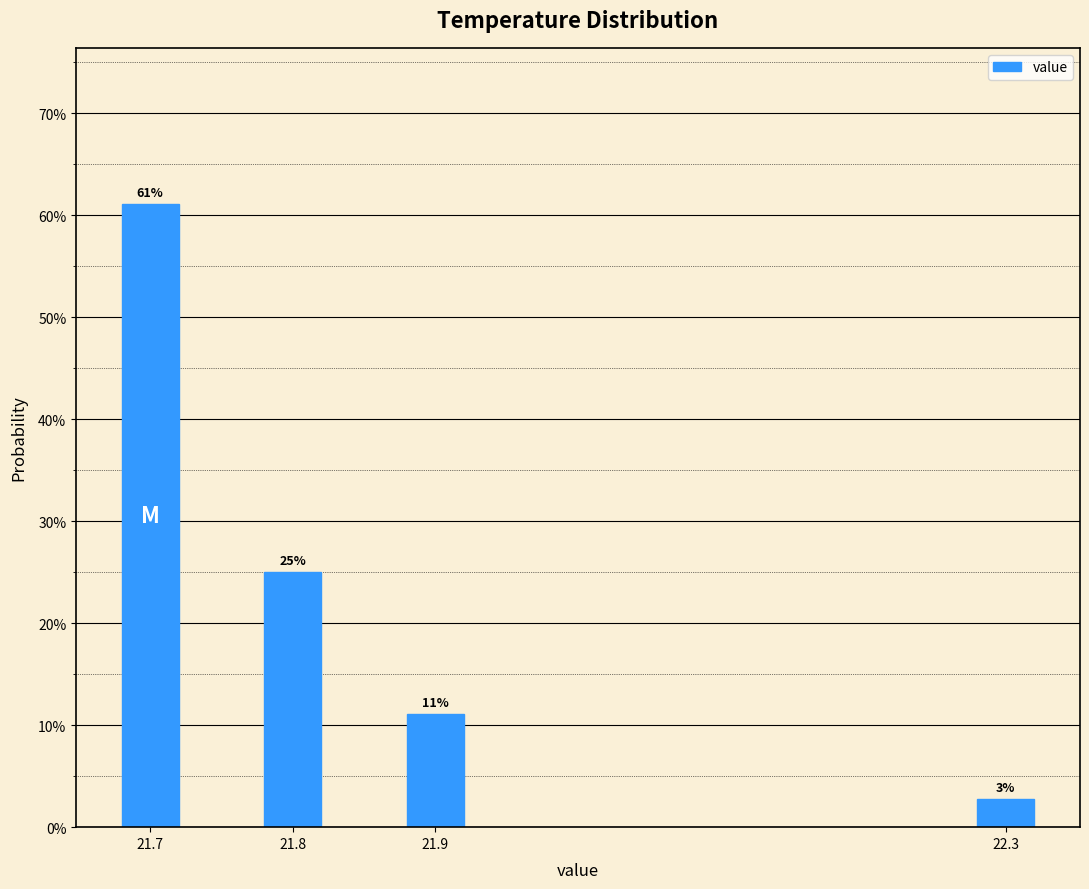

Are the bars horizontal?

No